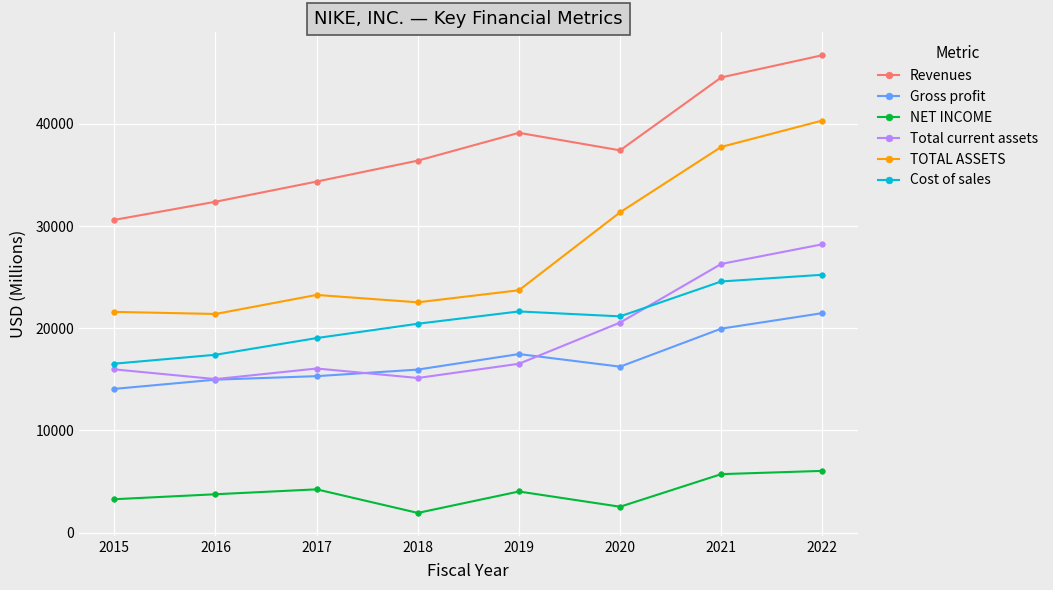

True or false: TOTAL ASSETS and Revenues intersect in this chart.

False